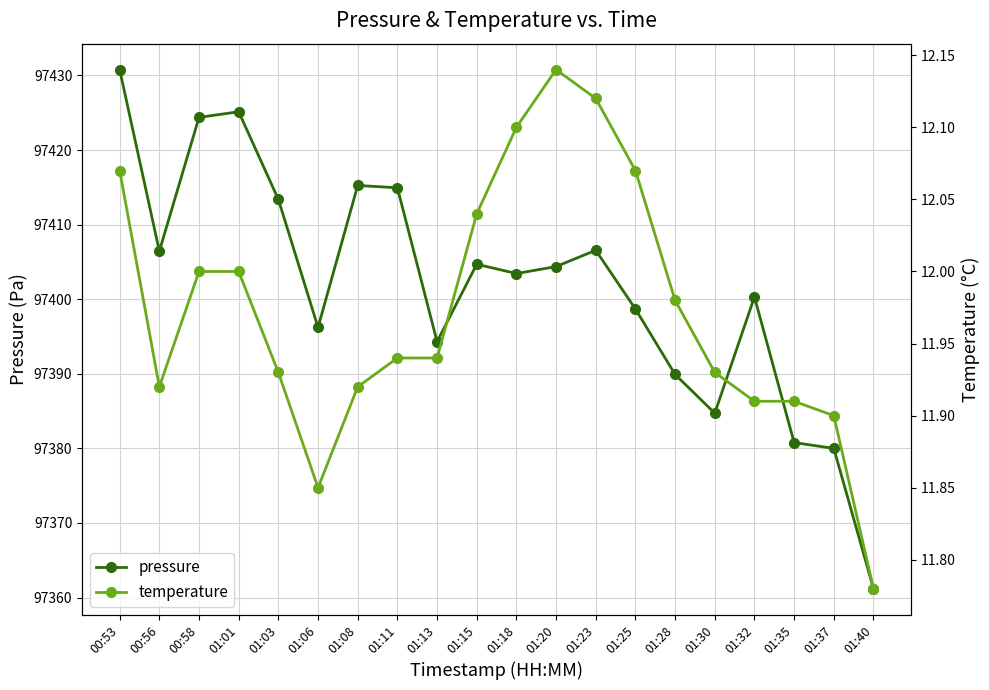

True or false: temperature and pressure intersect in this chart.

False